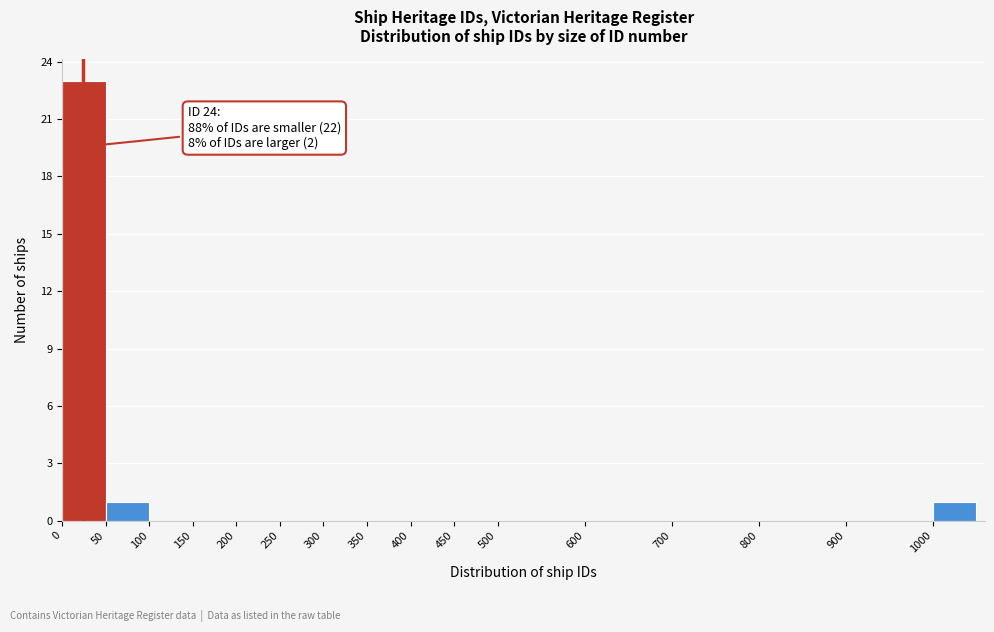

Over which range of the x-axis is the bar tallest?

0 to 50